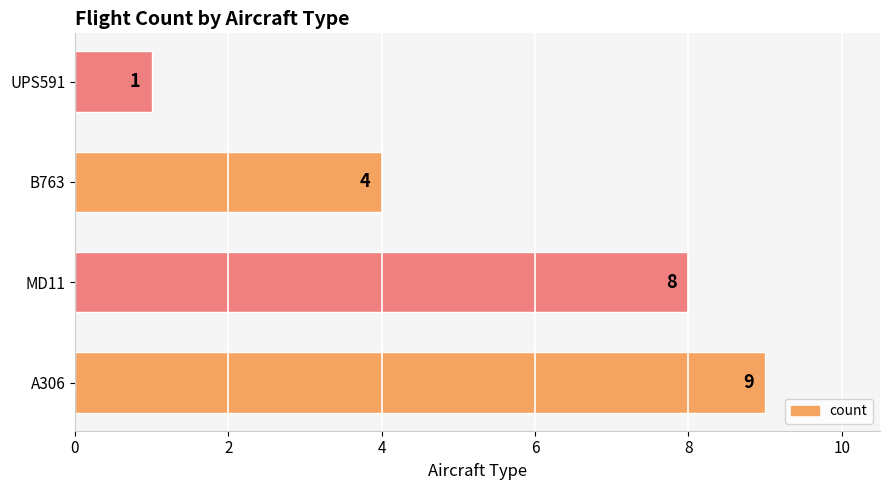

What is the difference between the maximum and second lowest values?

5